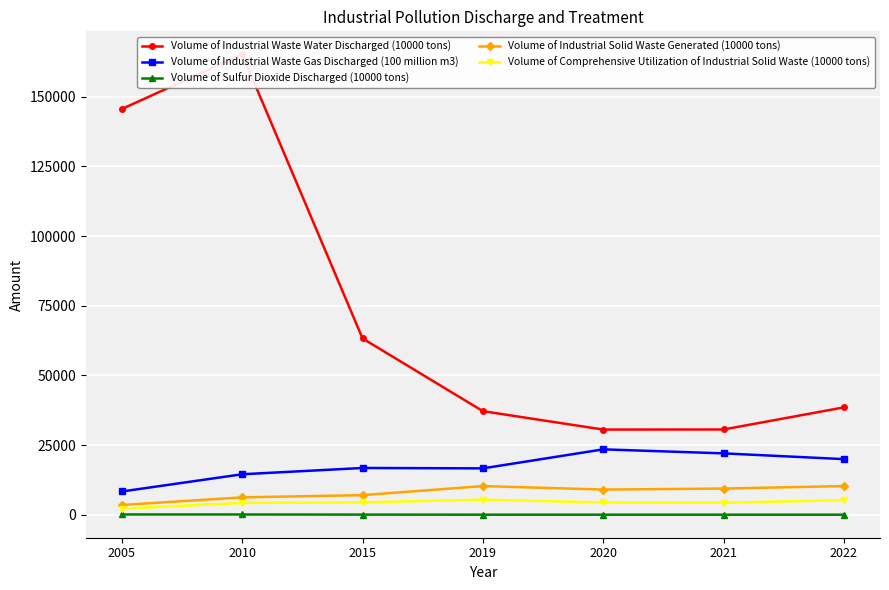

Count the number of categories in the chart.

7